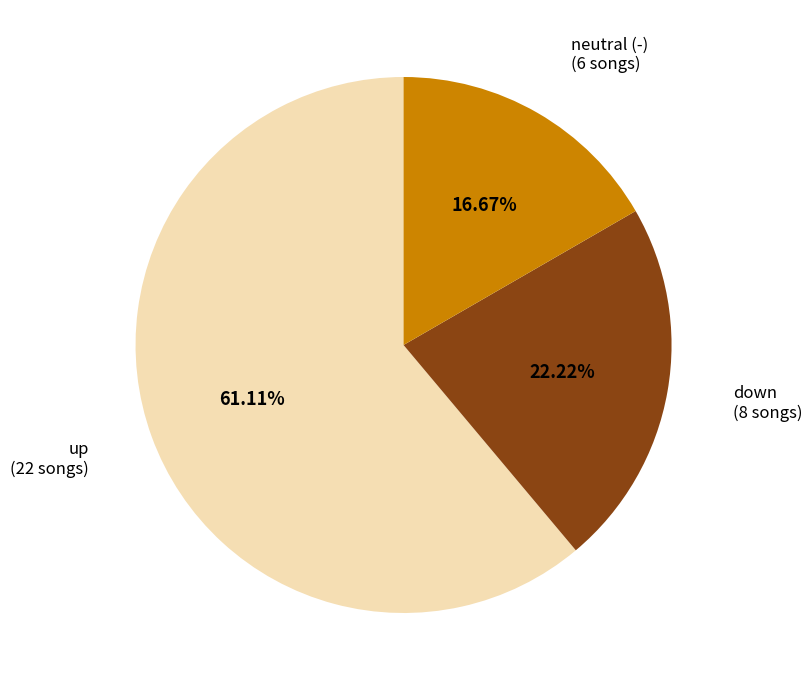

How many slices are in this pie chart?

3